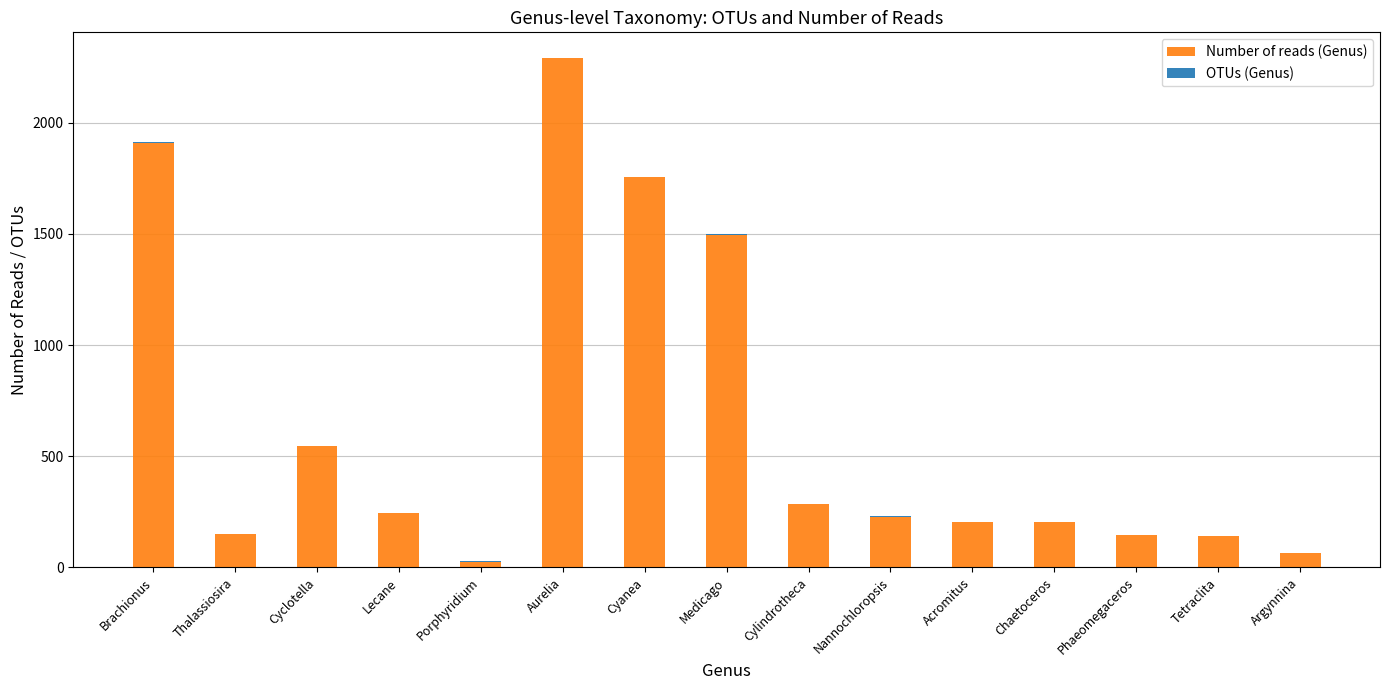

At which label is Number of reads (Genus) closest to 1158?

Medicago